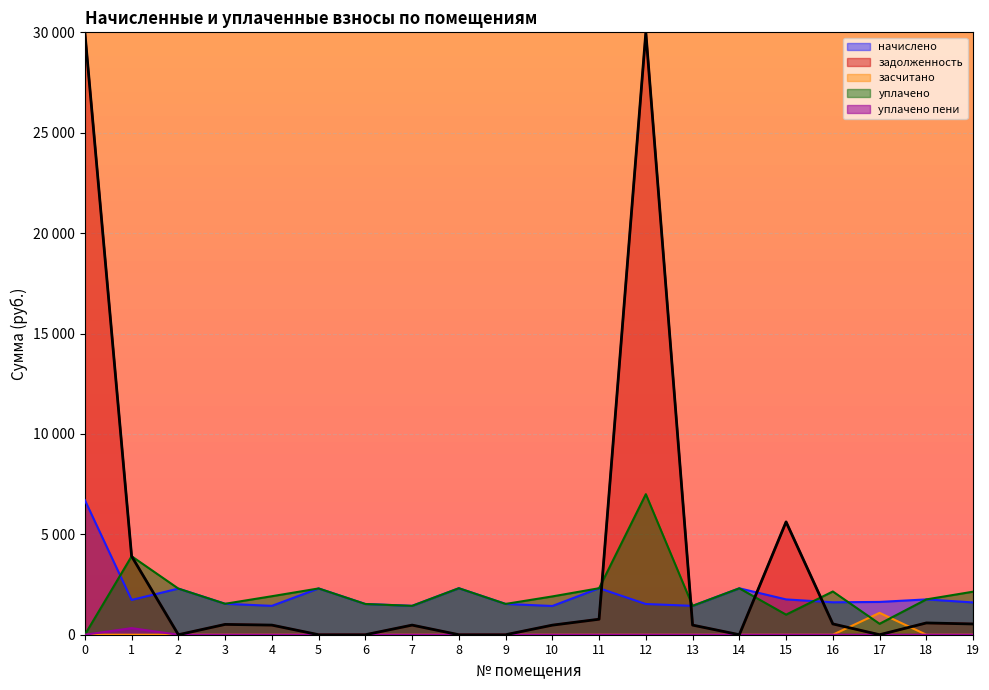

At which category is the sum across all series the highest?

12